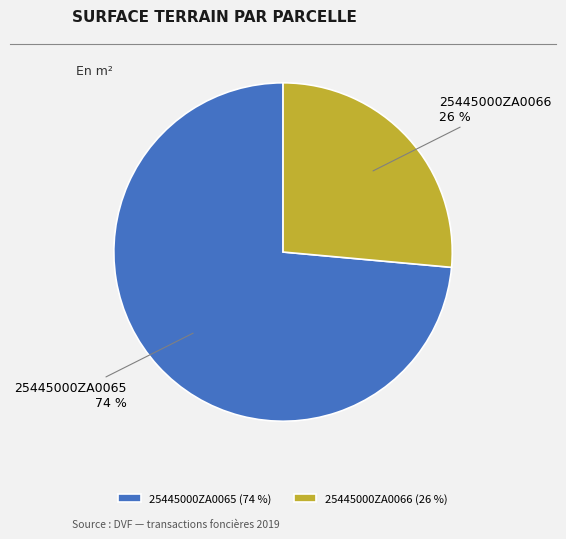

Rank the categories by value from highest to lowest.

25445000ZA0065, 25445000ZA0066